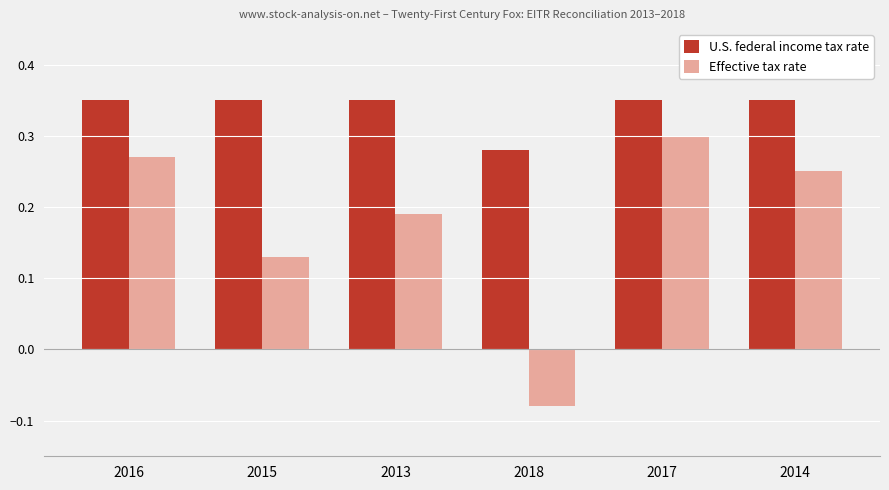

What are all the series names shown in the legend?

U.S. federal income tax rate, Effective tax rate